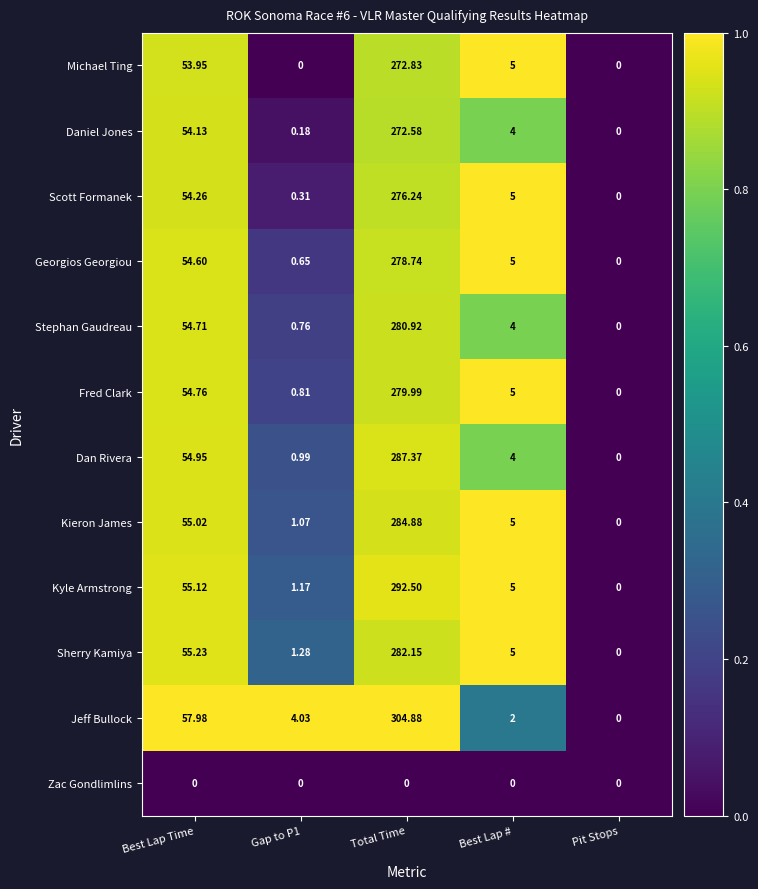

At which label is Jeff Bullock closest to 152?

Best Lap Time